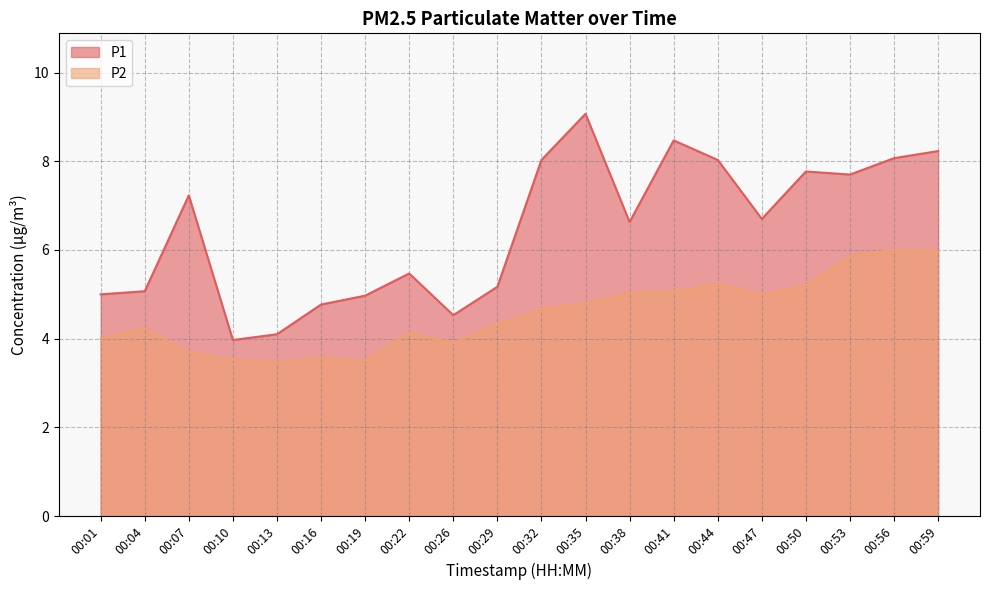

Reading left to right, list all the values displayed in this chart.

P1: 5.0	5.1	7.2	4.0	4.1	4.8	5.0	5.5	4.5	5.2	8.0	9.1	6.6	8.5	8.0	6.7	7.8	7.7	8.1	8.2
P2: 4.0	4.2	3.7	3.5	3.5	3.6	3.5	4.1	3.9	4.3	4.7	4.8	5.0	5.1	5.2	5.0	5.2	5.9	6.0	6.0